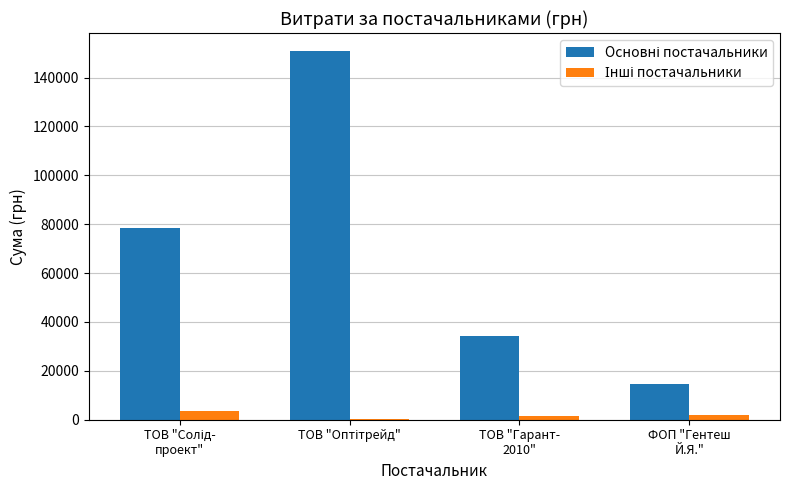

How many series are shown in this chart?

2